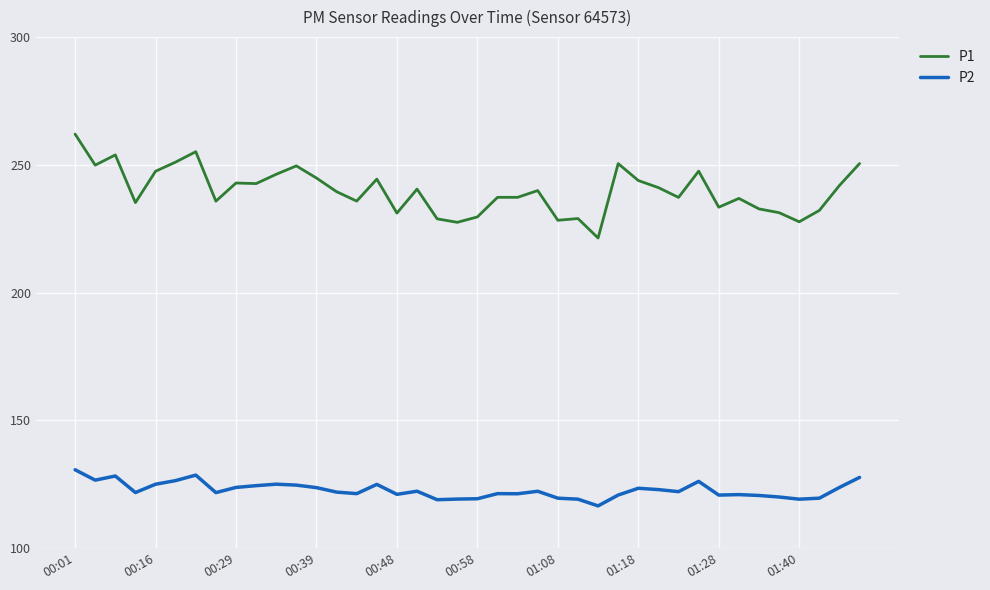

Which series has the largest total across all categories?

P1